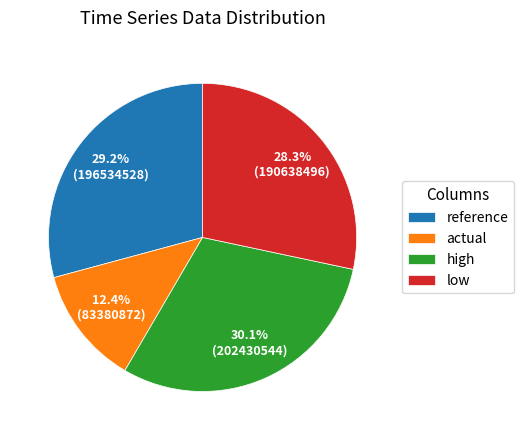

Which slice is the largest?

high